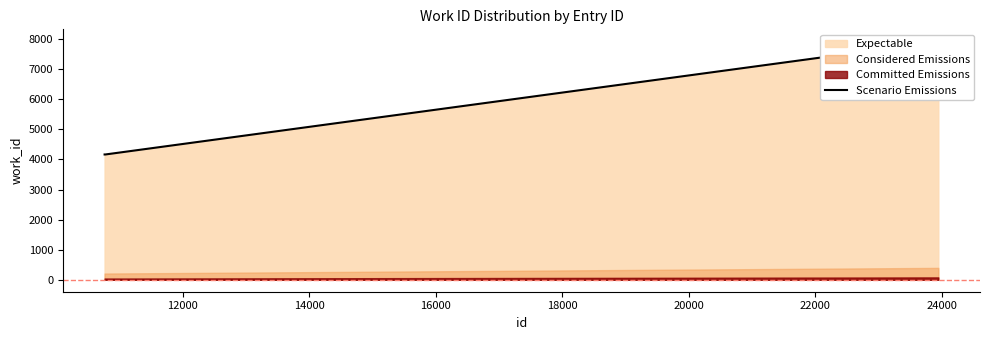

How many lines are shown in the chart?

1